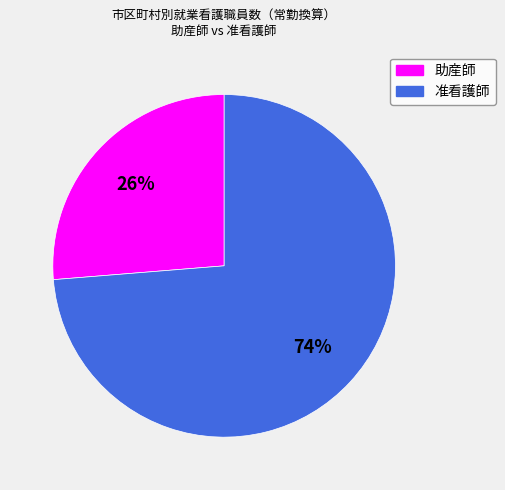

Do 准看護師 and 助産師 together represent more than half of the pie?

Yes